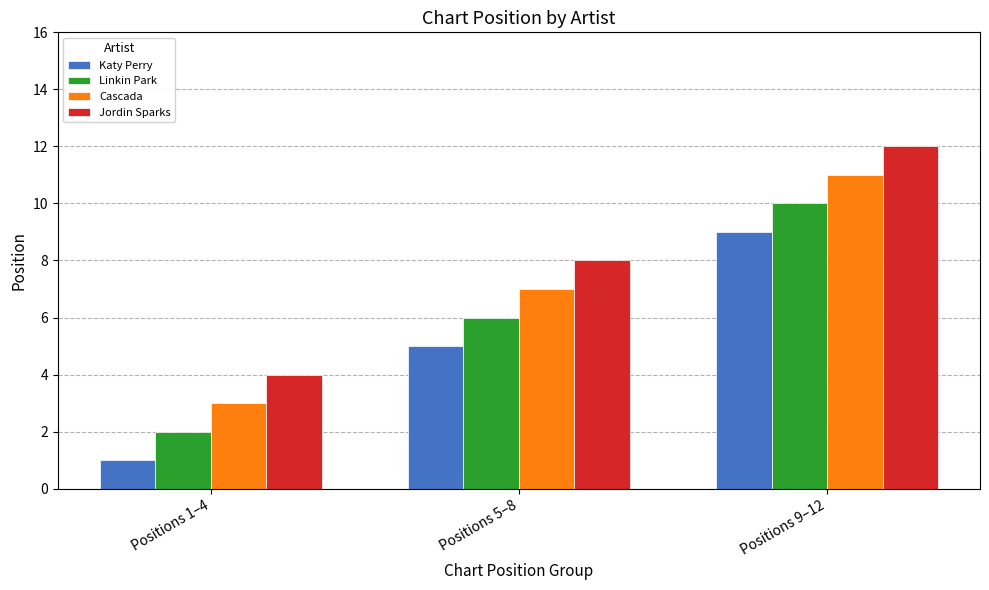

At which category is the sum across all series the highest?

Positions 9–12